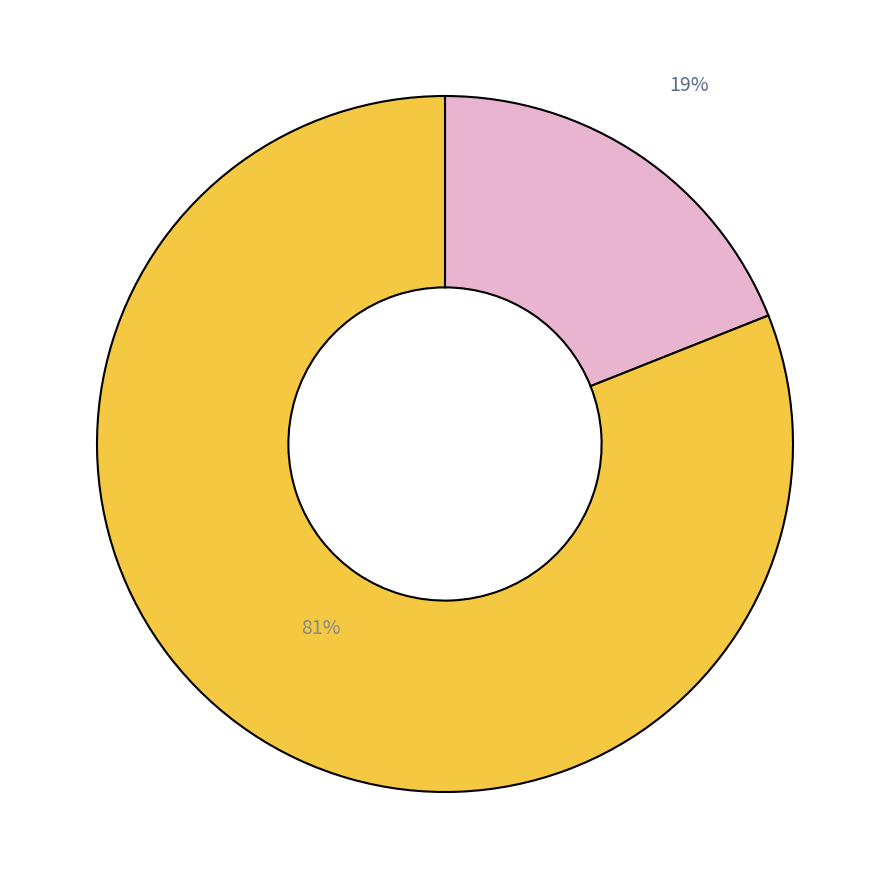

Is there a majority slice in this chart?

Yes